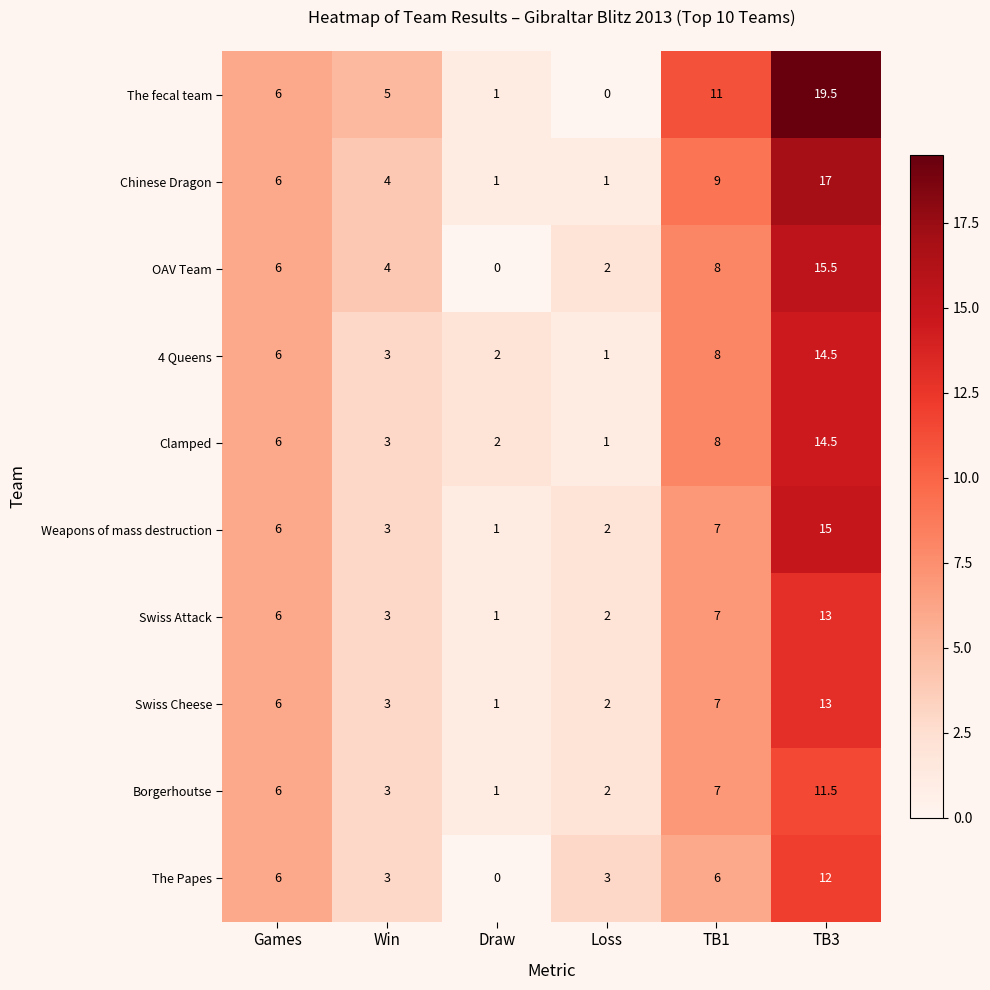

Which series has the largest total across all categories?

The fecal team